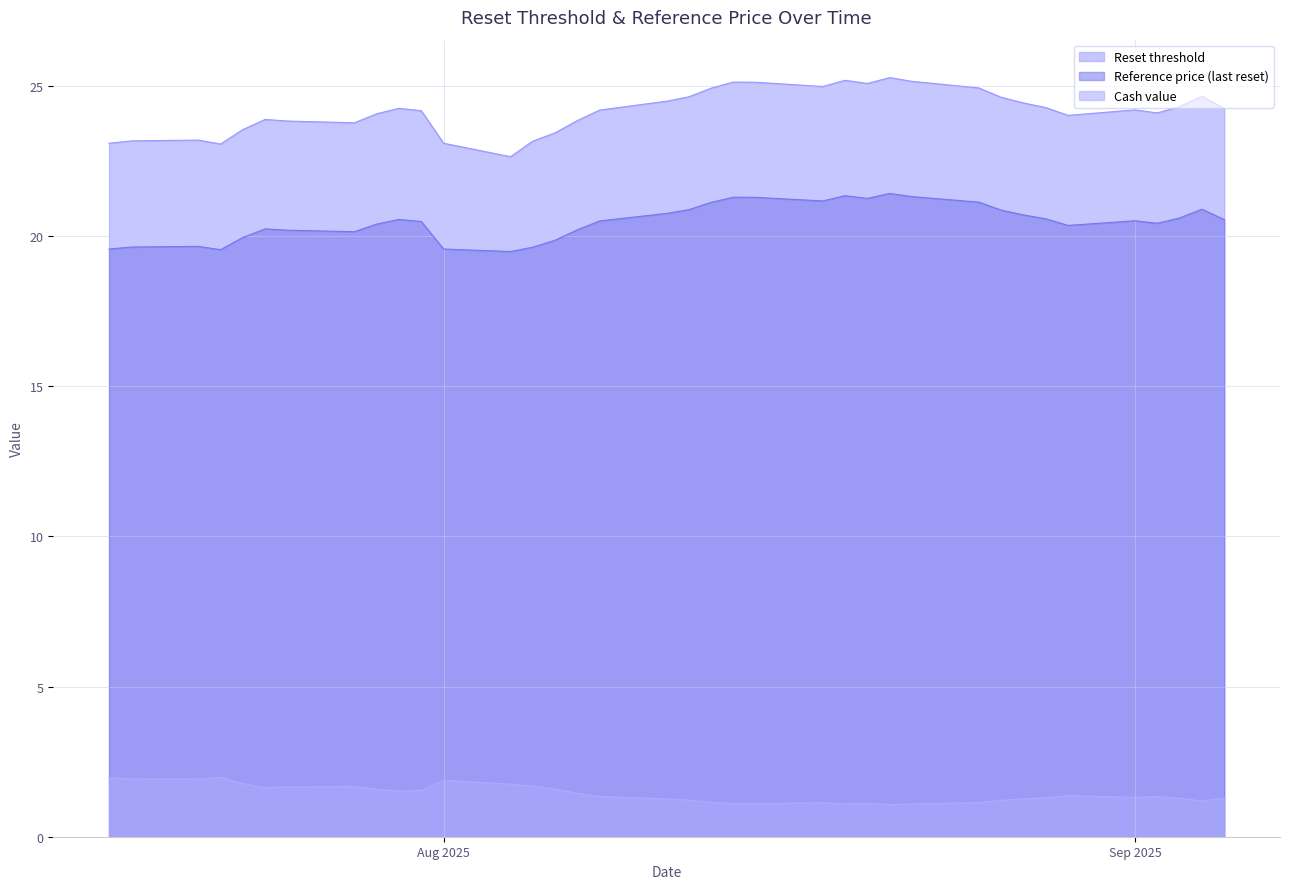

What is the difference between the maximum and minimum values in the Reference price (last reset) series?

1.9